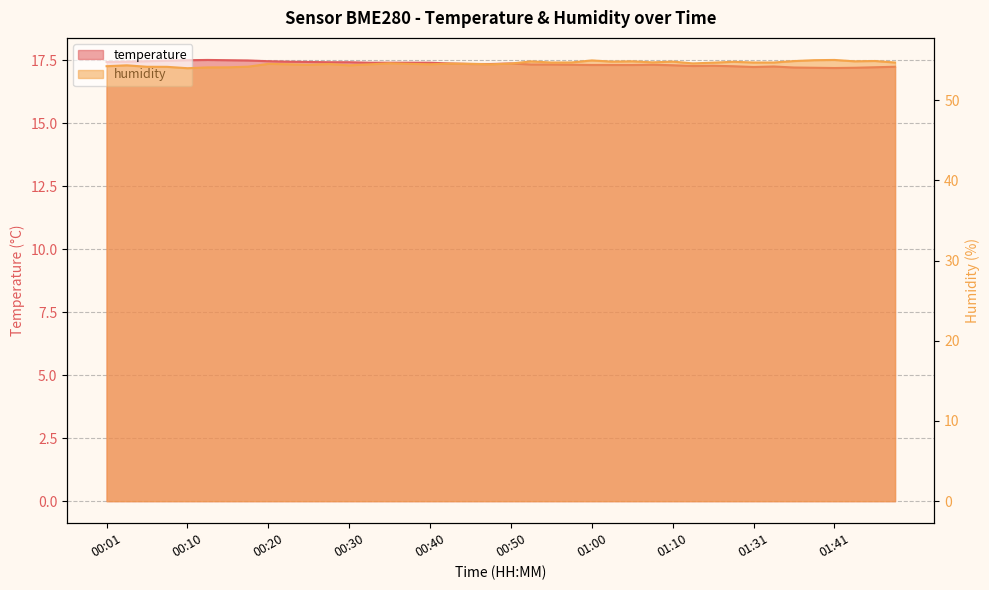

Where is the first local minimum for humidity?

00:10